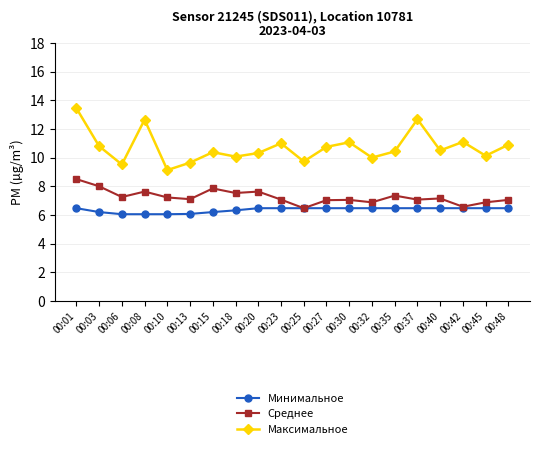

What is the difference between the maximum and second lowest values in the Максимальное series?

3.9